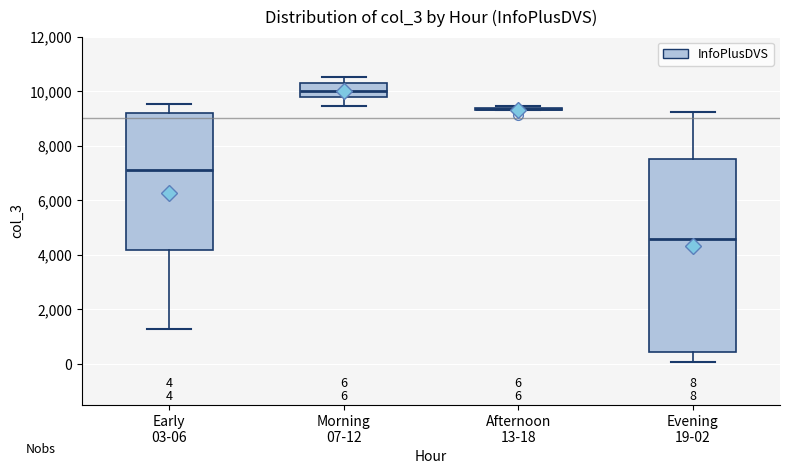

Which box is the tallest, from its lower edge to its upper edge?

Evening 19-02